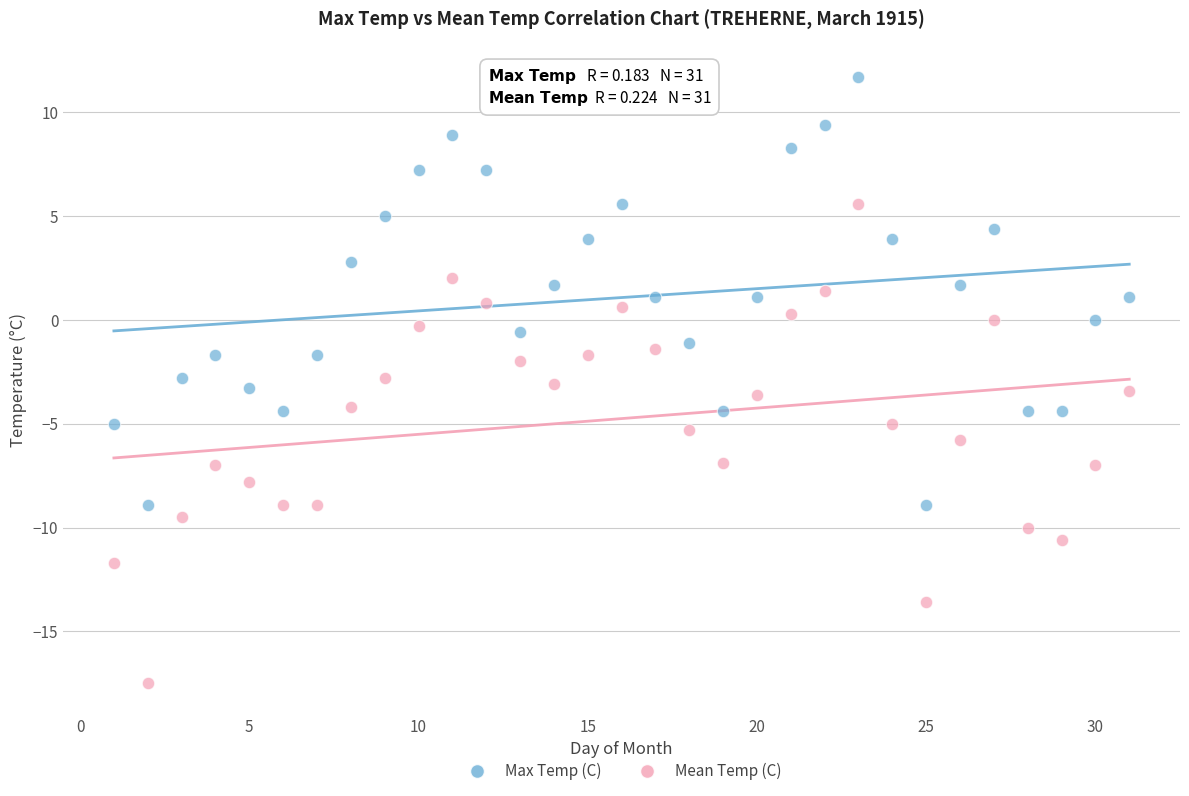

Across all data points, what is the range of X values (max minus min)?

30.0